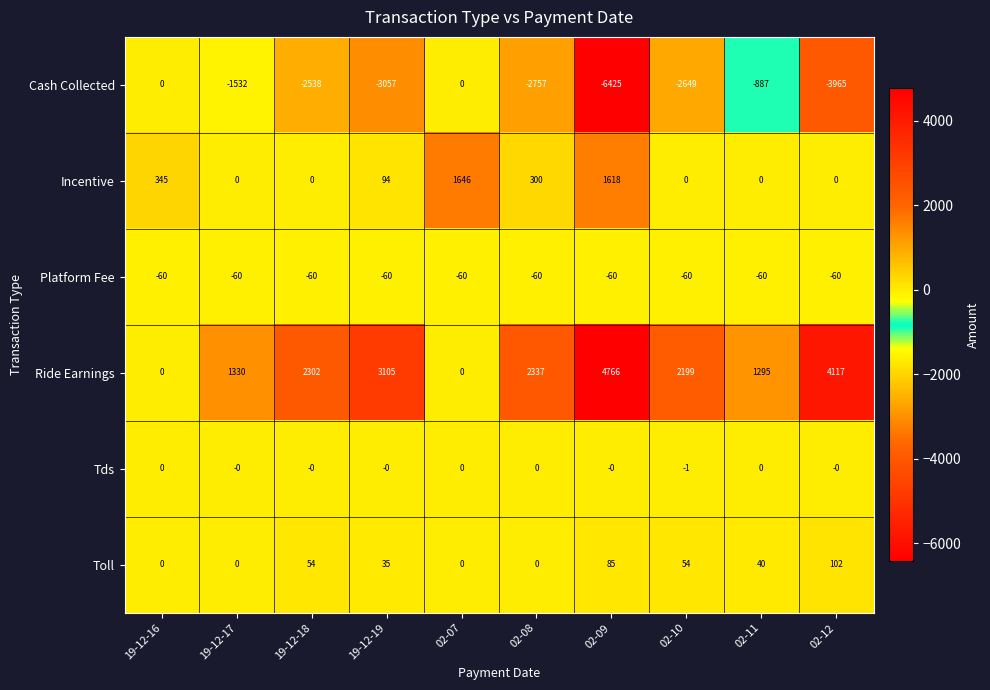

Which series has the largest range (max minus min)?

Cash Collected